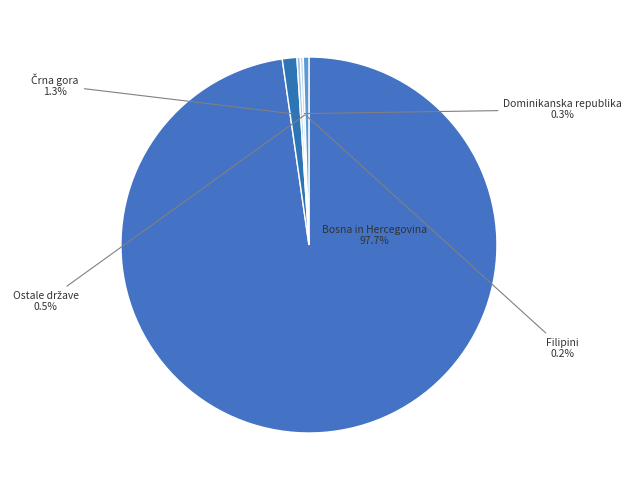

True or false: Dominikanska republika accounts for 0% of the total.

True